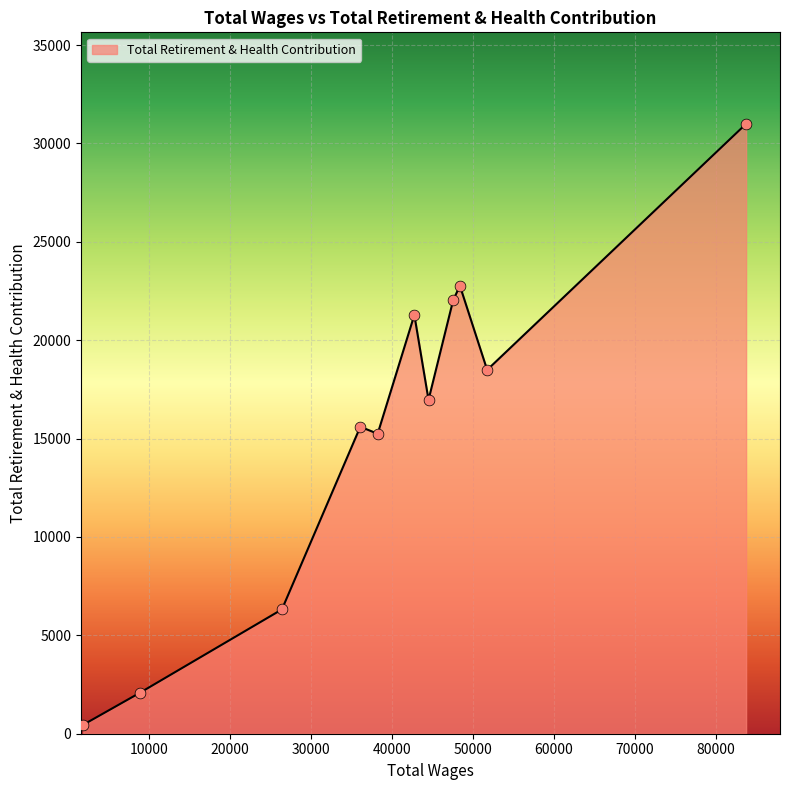

What is the greatest value displayed?

30995